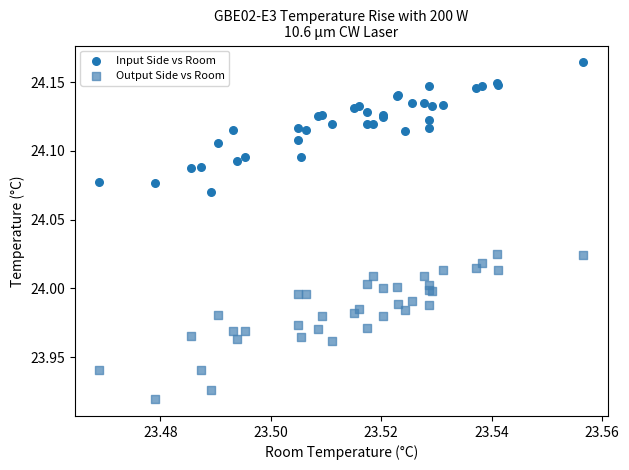

Which series has the widest spread of Y values?

Output Side vs Room